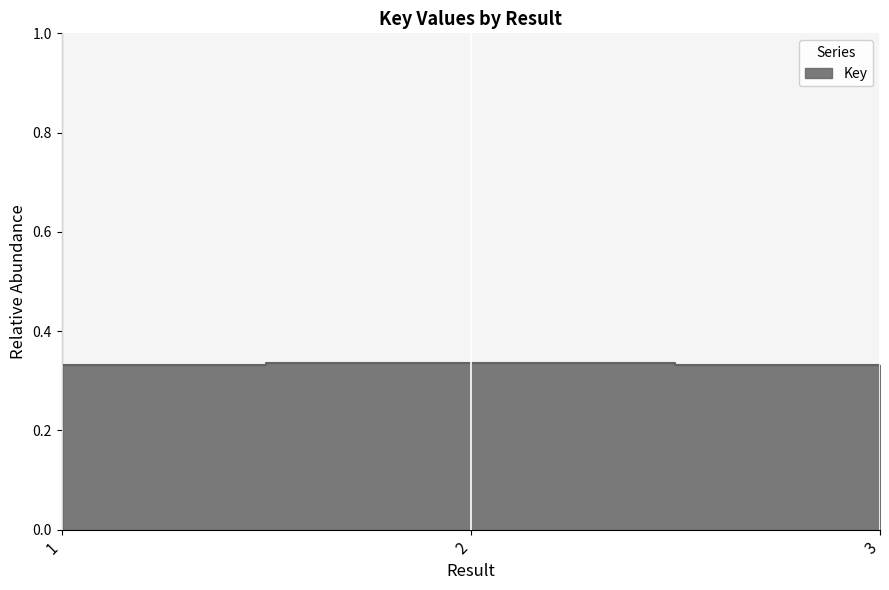

What is the approximate value at 3?

0.3